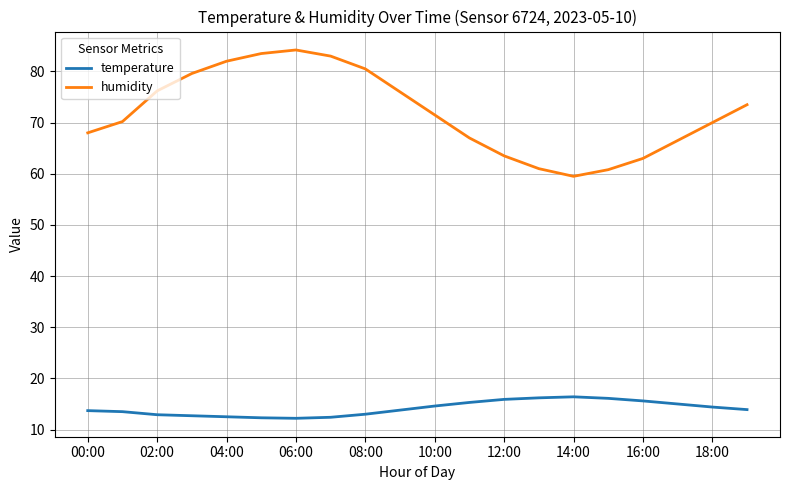

What is the difference between the maximum and minimum values in the humidity series?

24.7